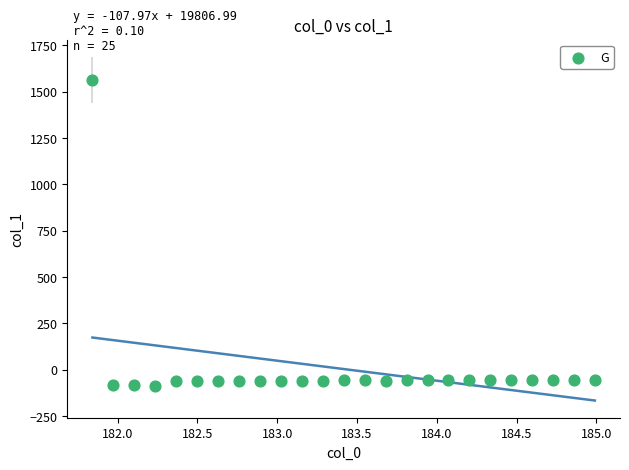

What is the range of X values (max minus min)?

3.1